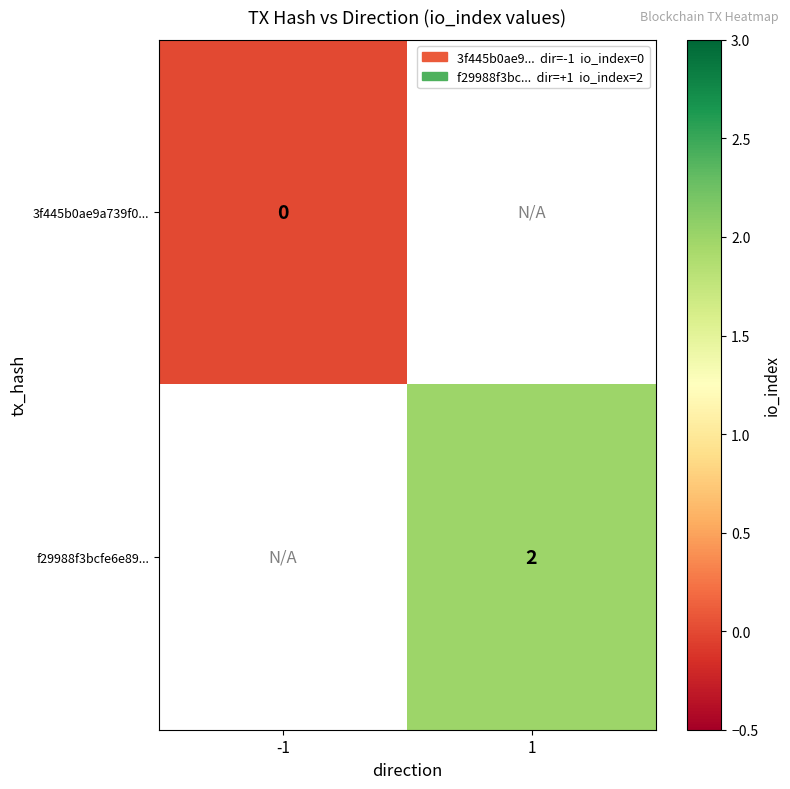

The value of f29988f3bcfe6e89... at 1 is 3. True or false?

False